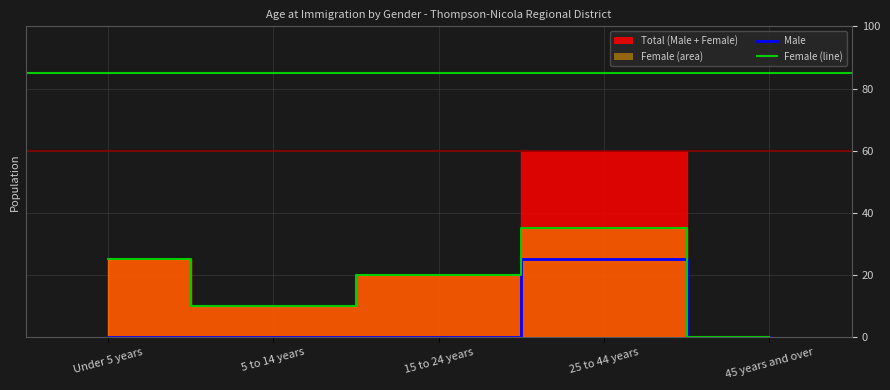

At which label is Male closest to 12?

Under 5 years